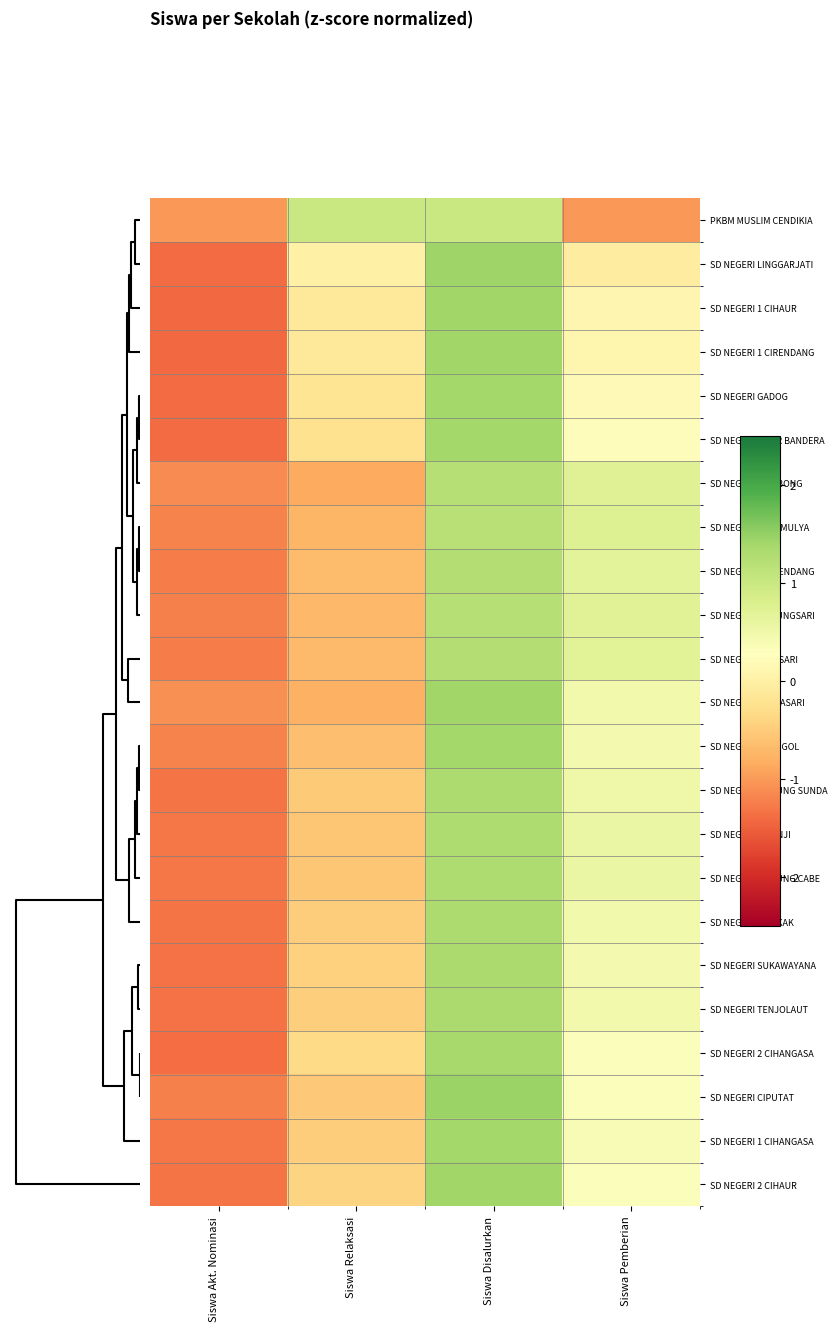

How many distinct data groups are displayed?

23